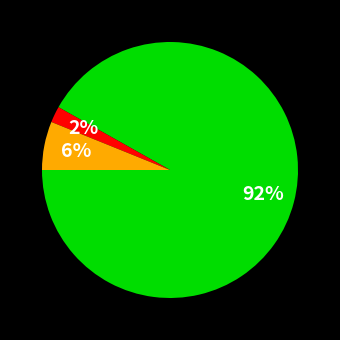

To the nearest percent, what is the difference between the largest and smallest slice percentages?

90%